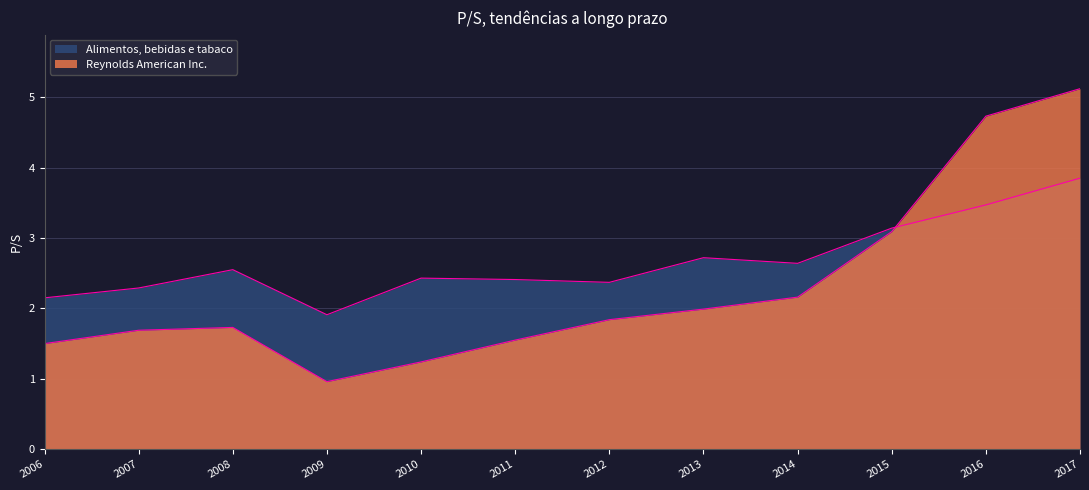

What is the difference between the maximum and minimum values in the Reynolds American Inc. series?

4.2